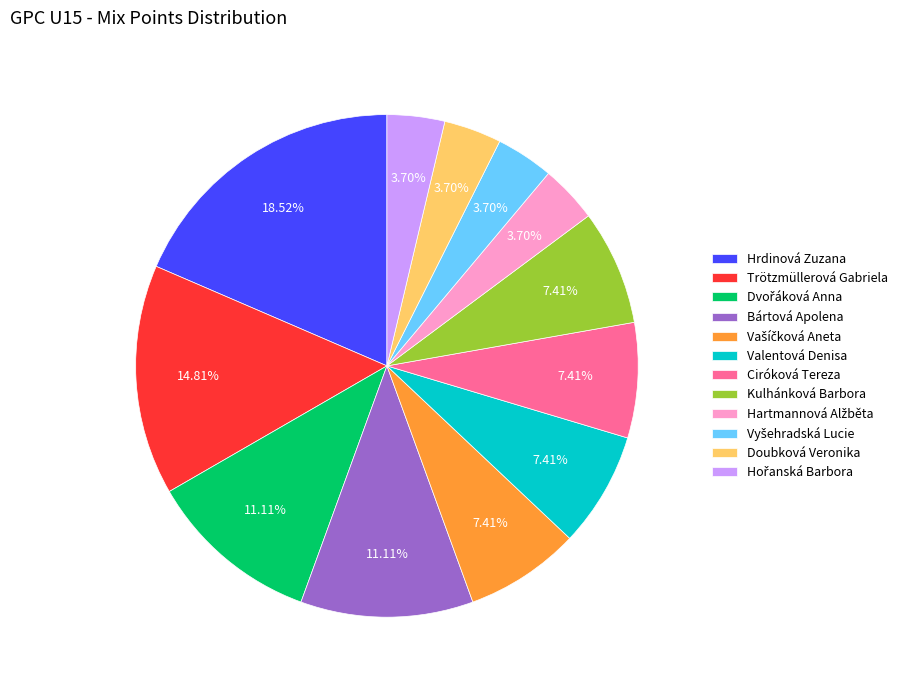

What is the largest slice in the pie chart?

Hrdinová Zuzana